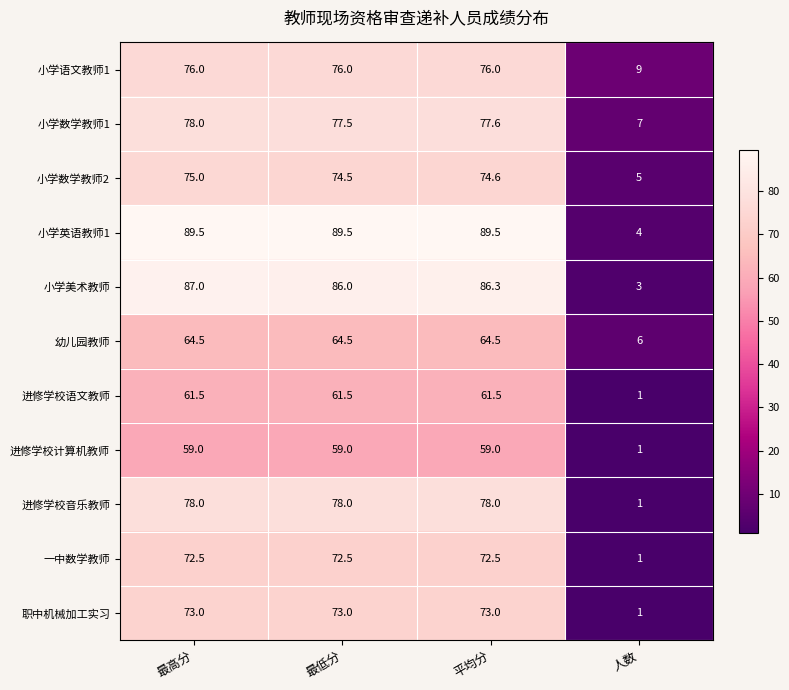

How many series are shown in this chart?

11